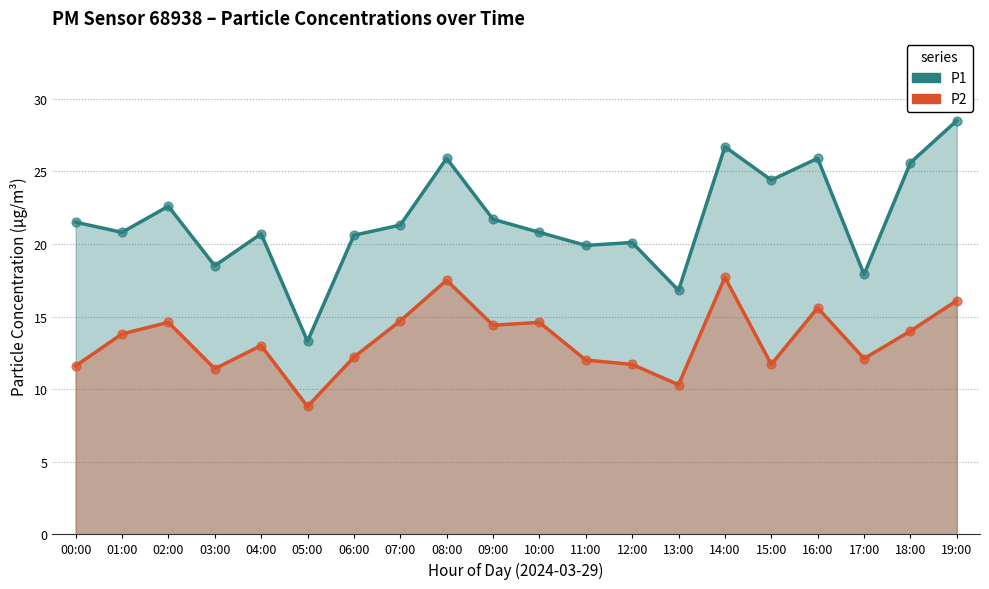

Is the value of P2 at 01:00 greater than the value of P1 at 06:00?

No